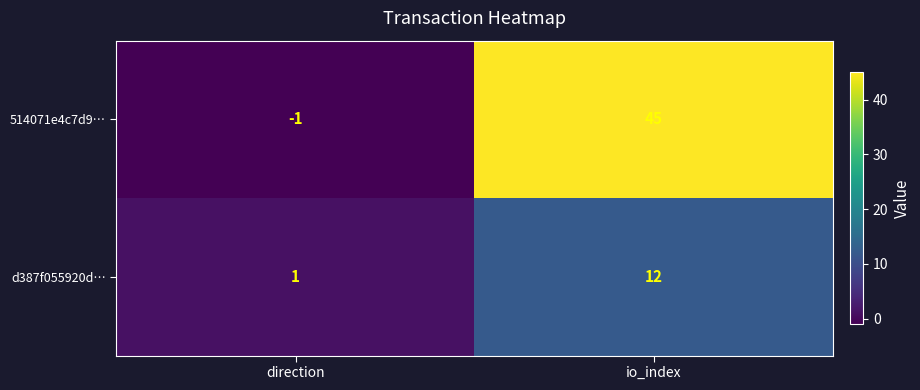

Reading right to left, extract all data points from this chart.

514071e4c7d9…: io_index=45	direction=-1
d387f055920d…: io_index=12	direction=1